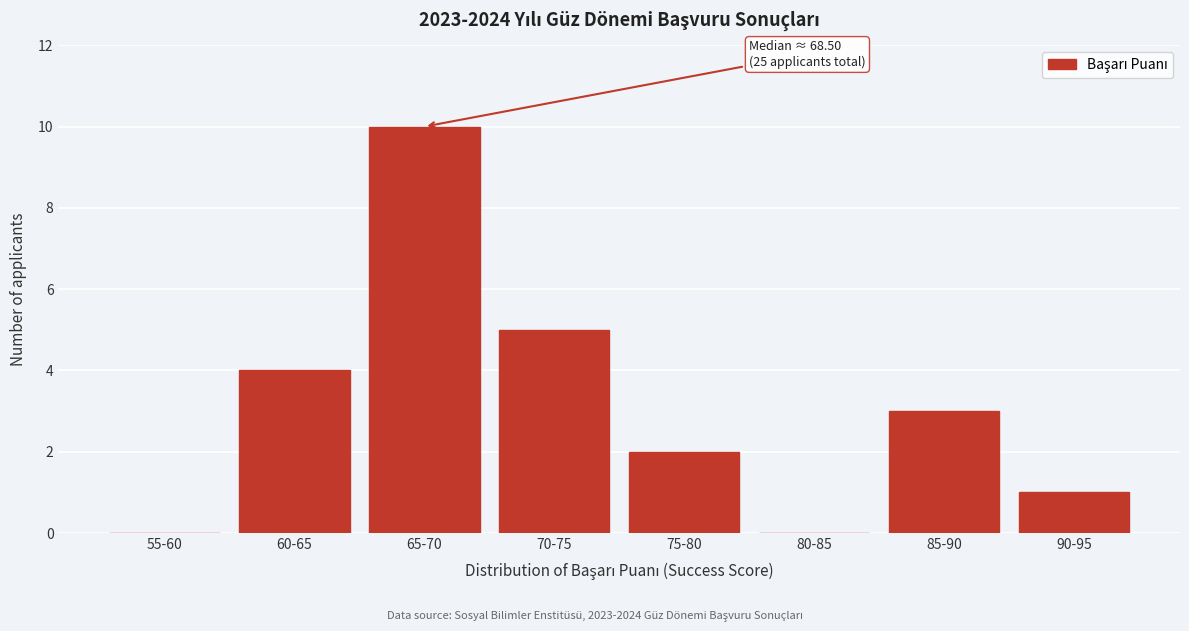

Reading left to right, extract all data points from this chart.

55-60=0	60-65=4	65-70=10	70-75=5	75-80=2	80-85=0	85-90=3	90-95=1